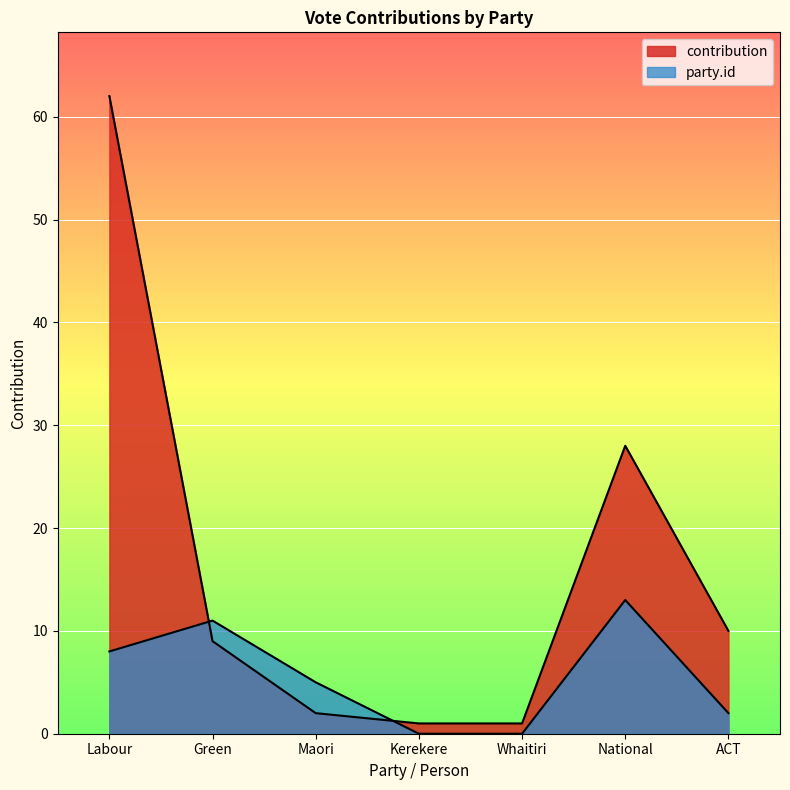

How many distinct data groups are displayed?

2